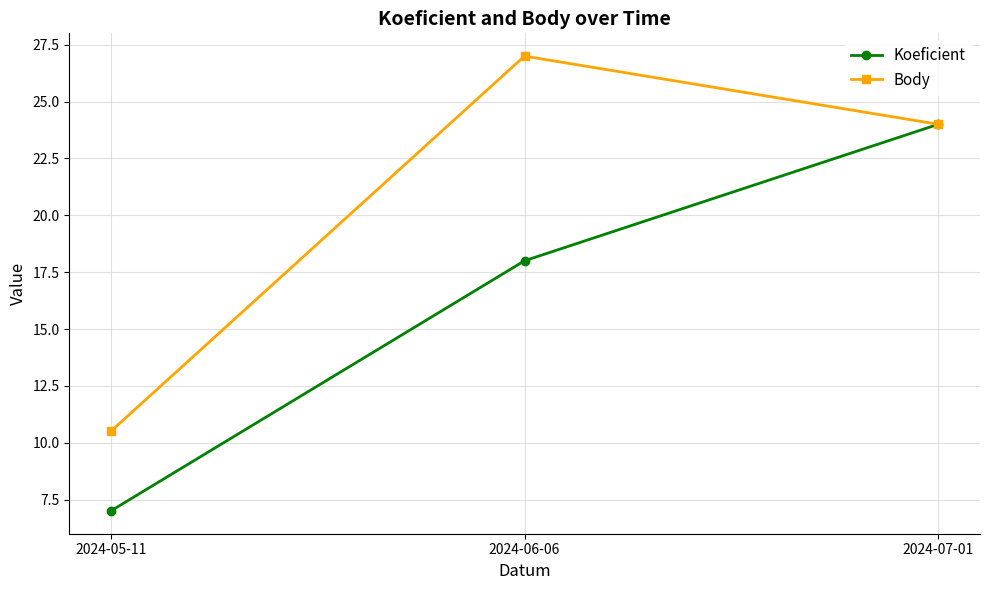

How many values in the Body series are below 24?

1